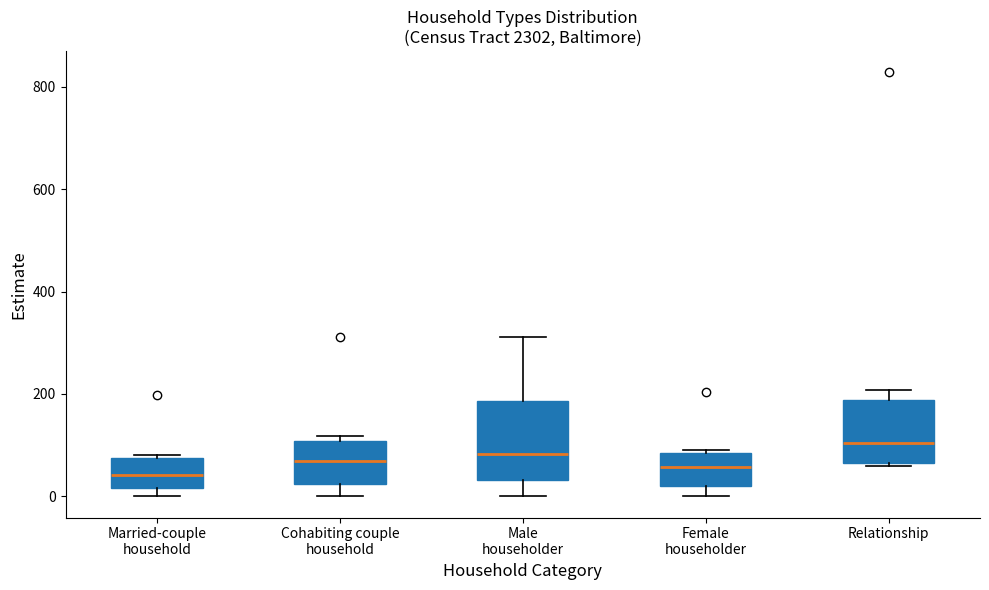

Comparing the boxes themselves (not the whiskers), which one is the tallest?

Male householder